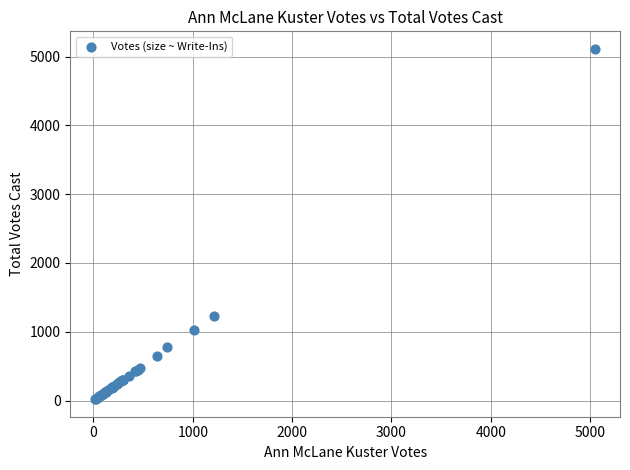

What Y value in the scatter plot is closest to 2566?

1226